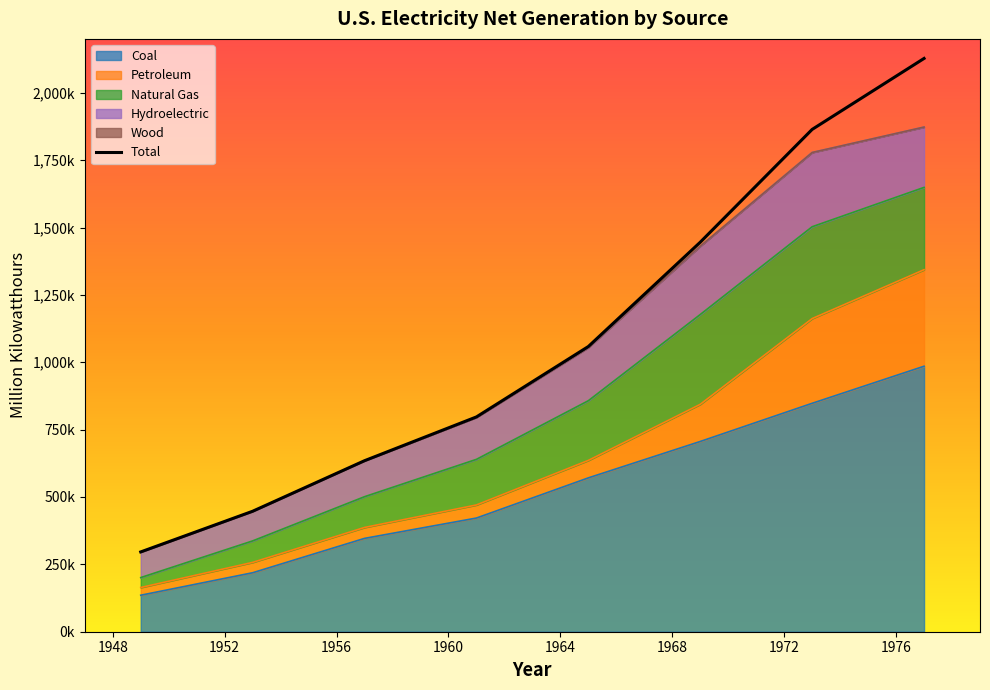

At 1965, list the series in order from largest to smallest.

Total, Coal, Natural Gas, Hydroelectric, Petroleum, Wood